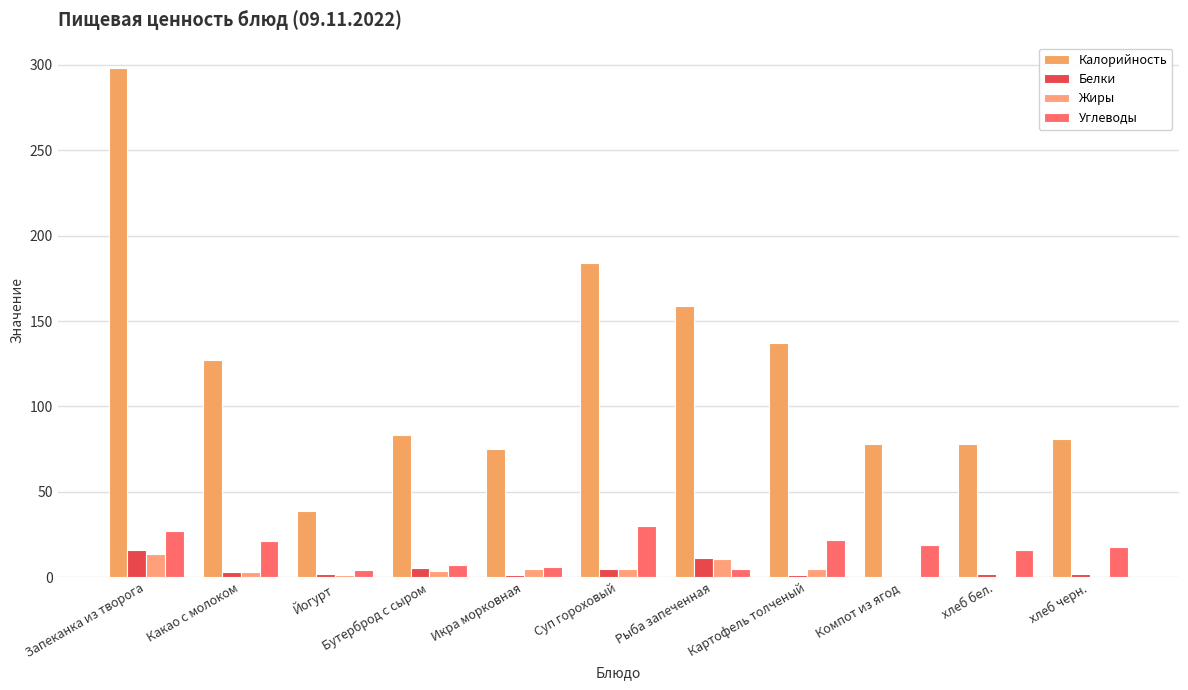

Between Какао с молоком and Компот из ягод, which series saw the biggest shift?

Калорийность